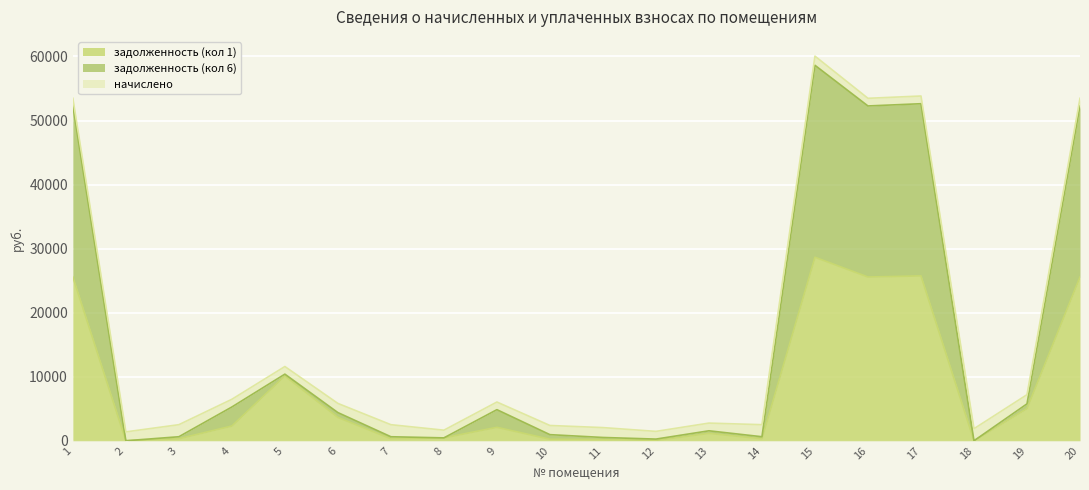

True or false: задолженность (кол 6) and задолженность (кол 1) cross at least once.

False